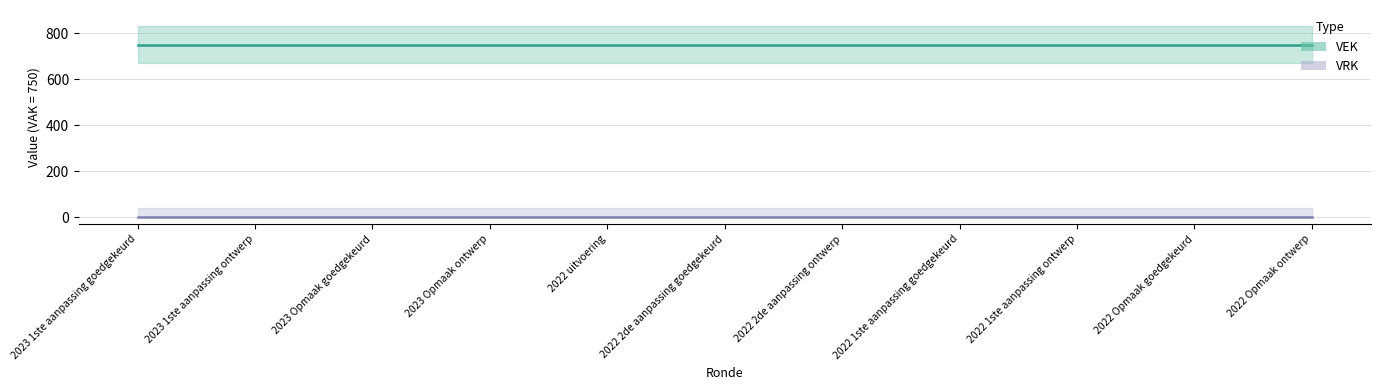

How many series are shown in this chart?

2